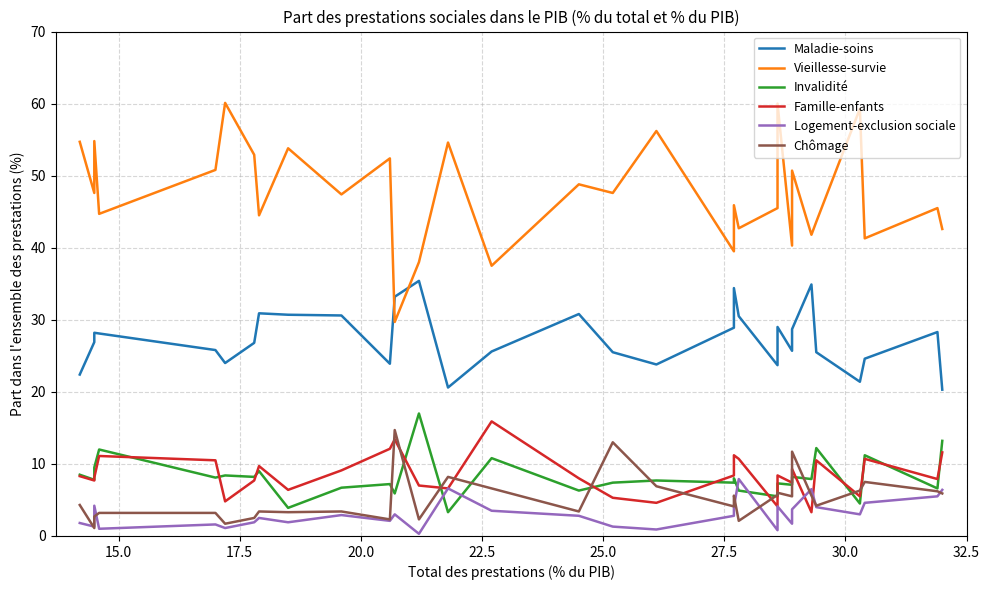

True or false: Vieillesse-survie has a value of 32.7 at 17.

False